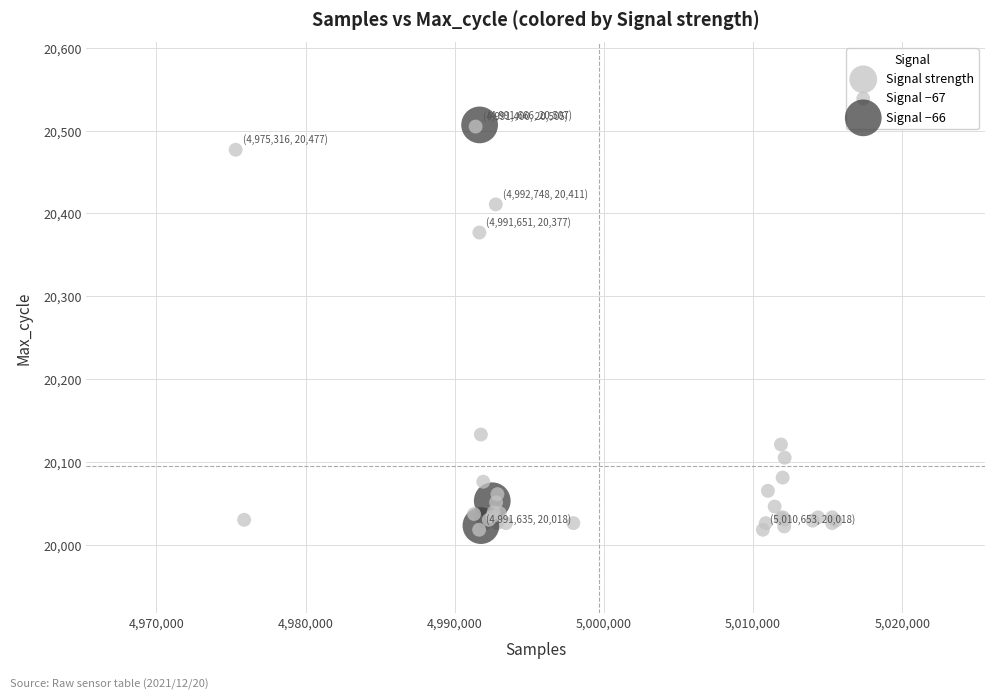

What Y value in the scatter plot is closest to 20262?

20377